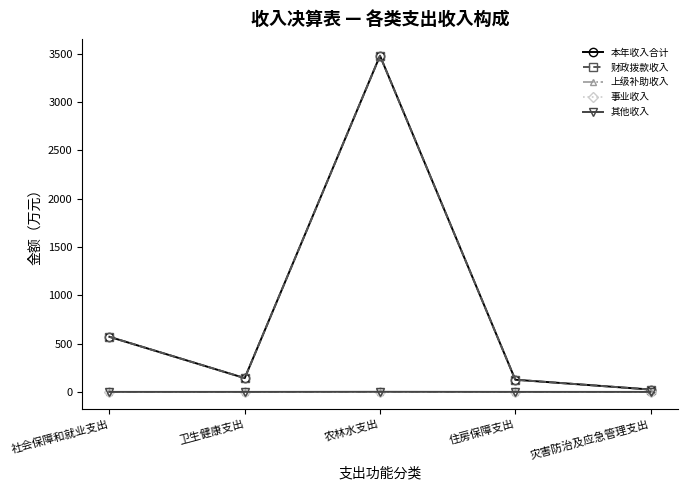

List the series in order of their peak value, lowest first.

上级补助收入, 事业收入, 其他收入, 财政拨款收入, 本年收入合计